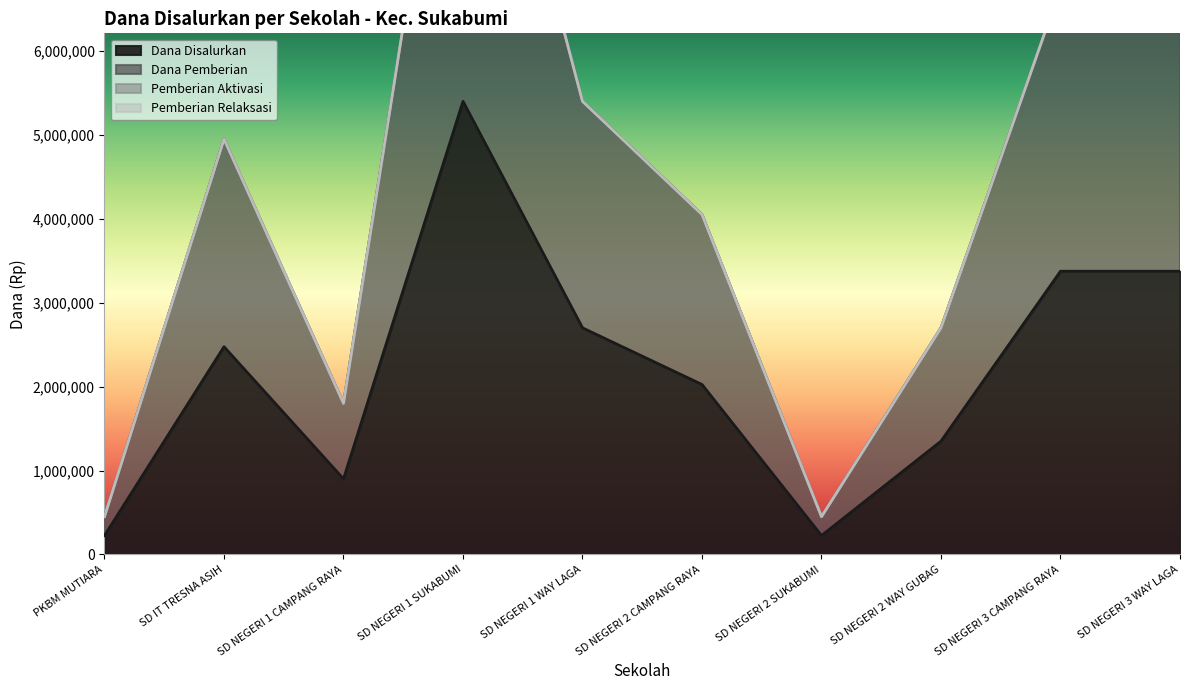

Between PKBM MUTIARA and SD IT TRESNA ASIH, which series saw the biggest shift?

Dana Pemberian